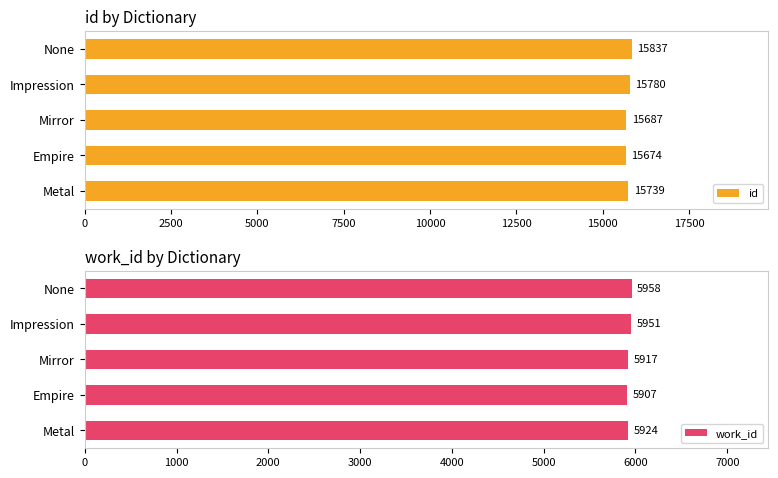

What is the sum of the id values at Impression and None?

31617.0